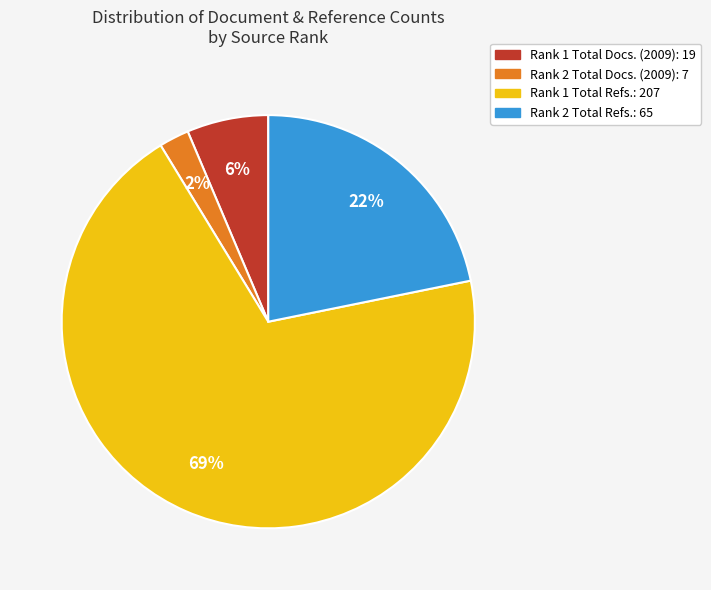

Which slice represents more than half of the pie?

Rank 1 Total Refs.: 207